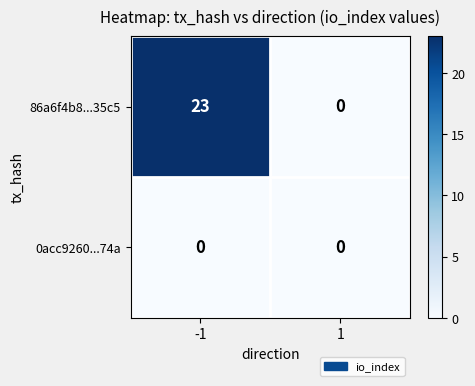

What is the difference between the maximum and minimum values in the 86a6f4b8...35c5 series?

23